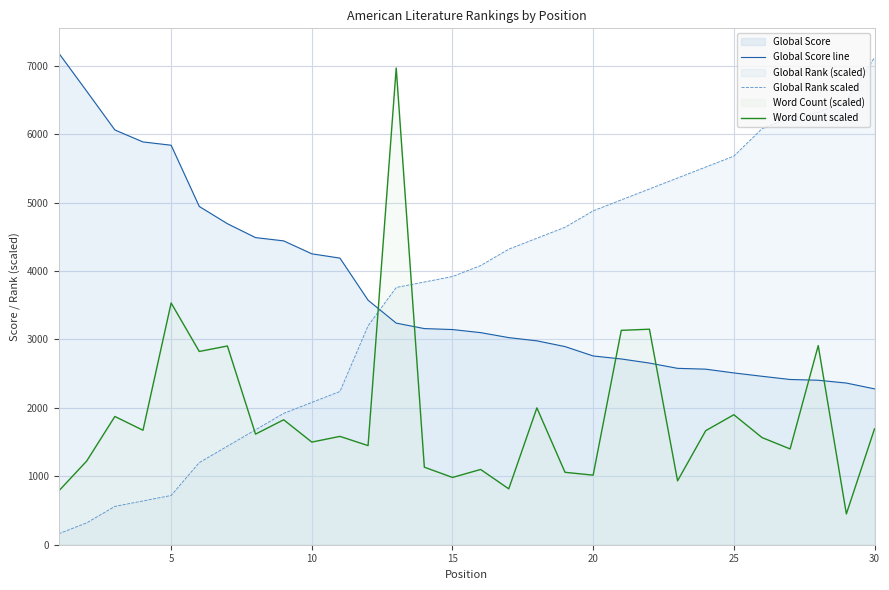

What is the maximum value shown in the chart?

7188.0